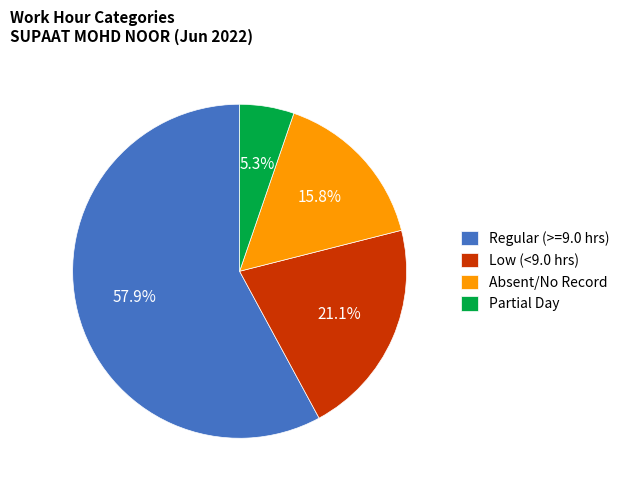

Approximately how many times larger is the value at Absent/No Record compared to Partial Day?

3.0